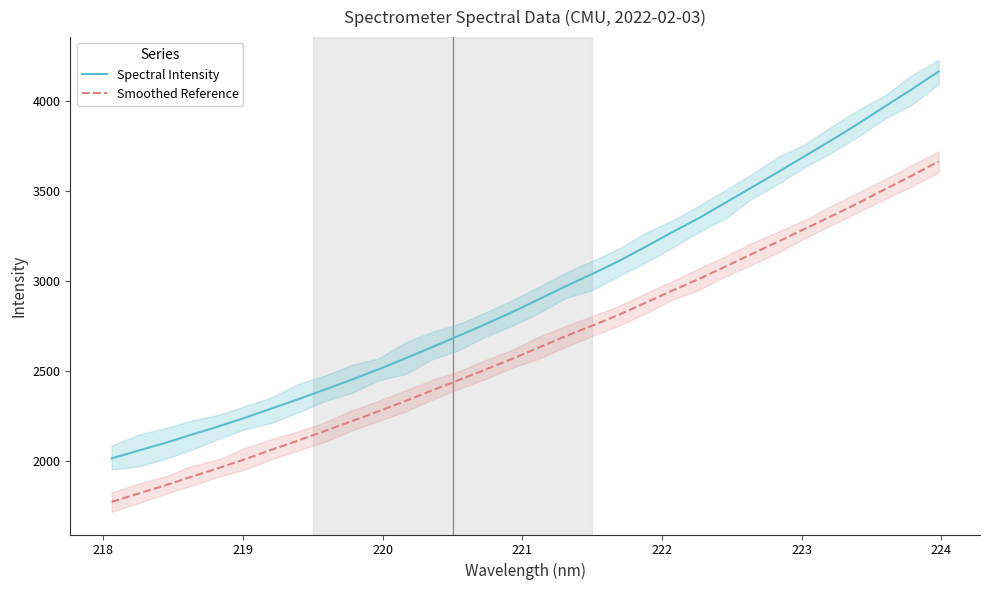

List the series in order of their peak value, lowest first.

Smoothed Reference, Spectral Intensity